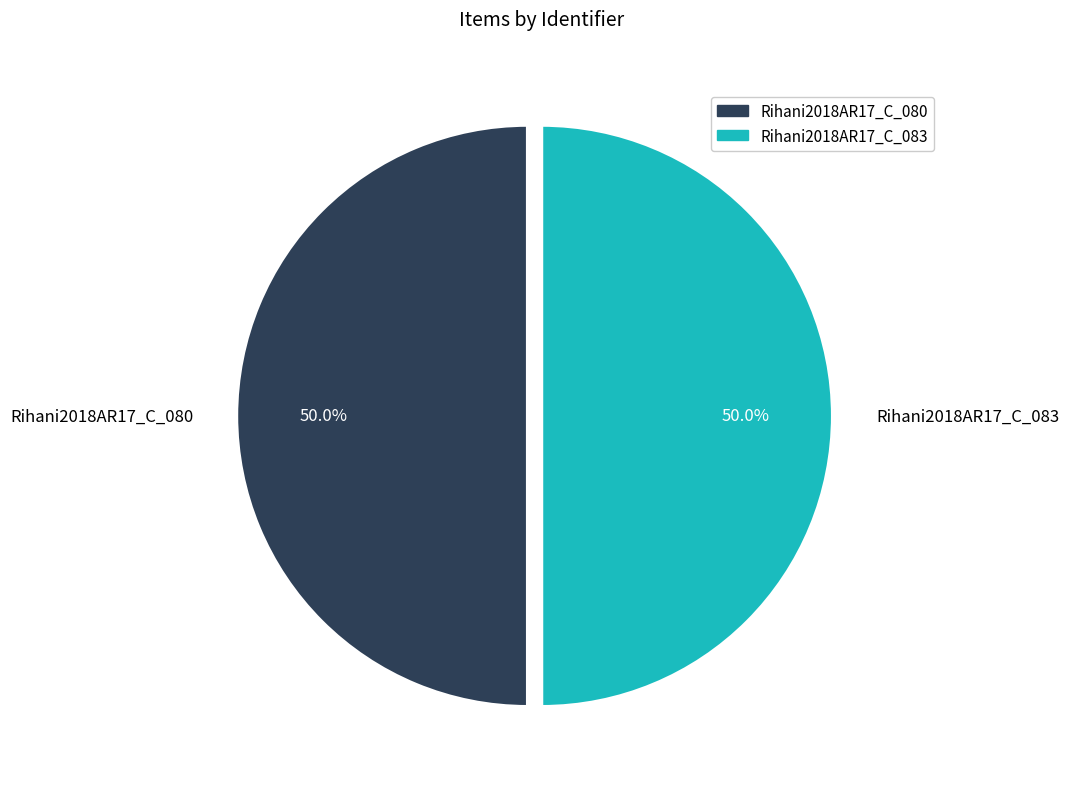

Is the sum of Rihani2018AR17_C_083 and Rihani2018AR17_C_080 greater than half?

Yes